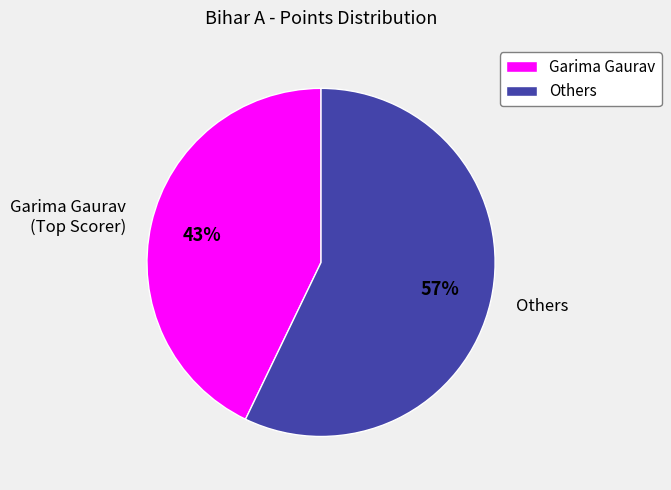

How many segments does this pie chart have?

2